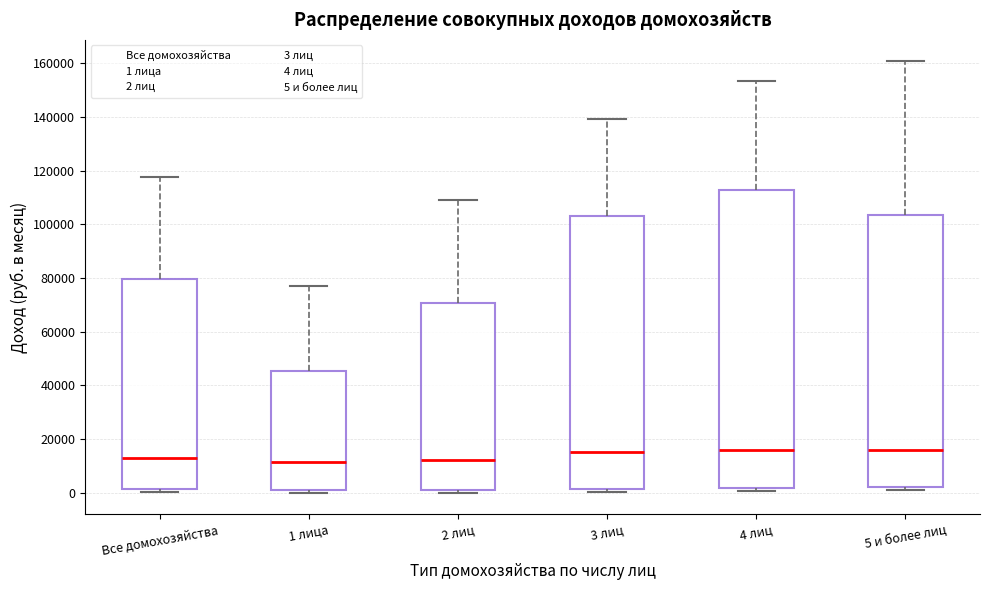

Which box is the tallest, from its lower edge to its upper edge?

4 лиц